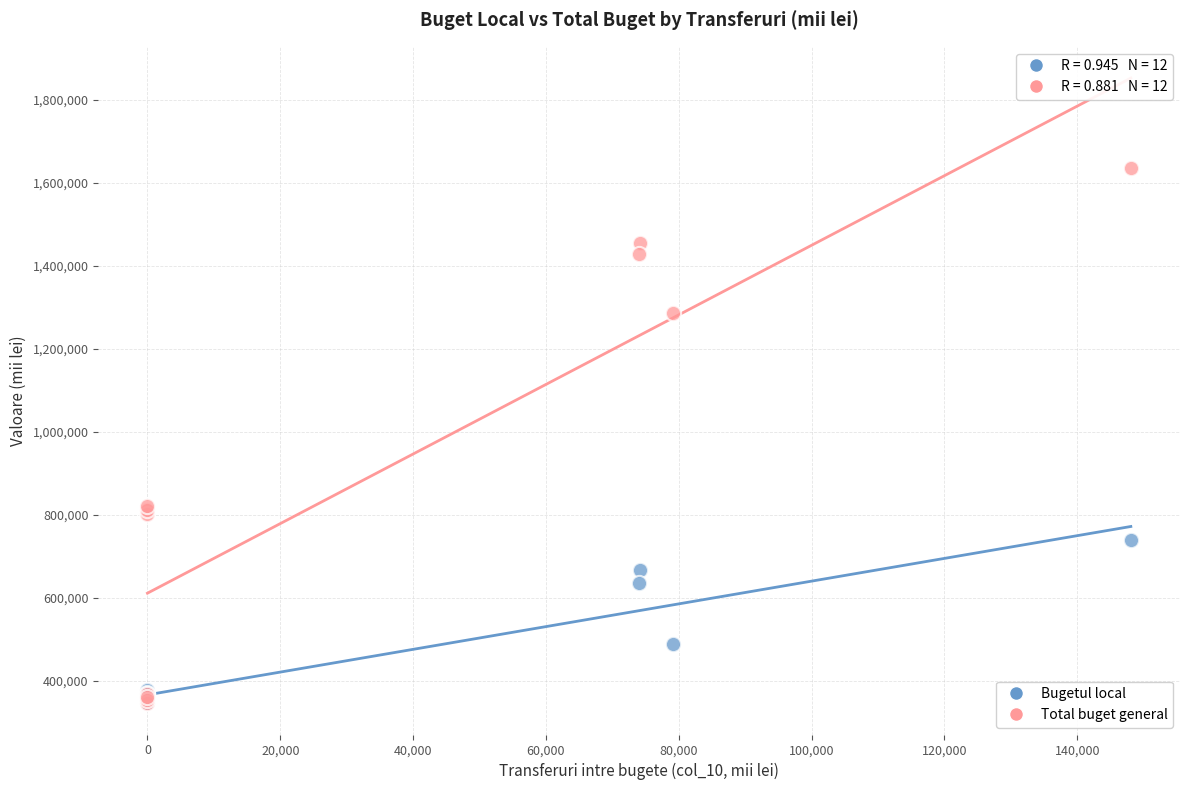

In the Bugetul local series, what Y value is closest to 543291?

488377.0